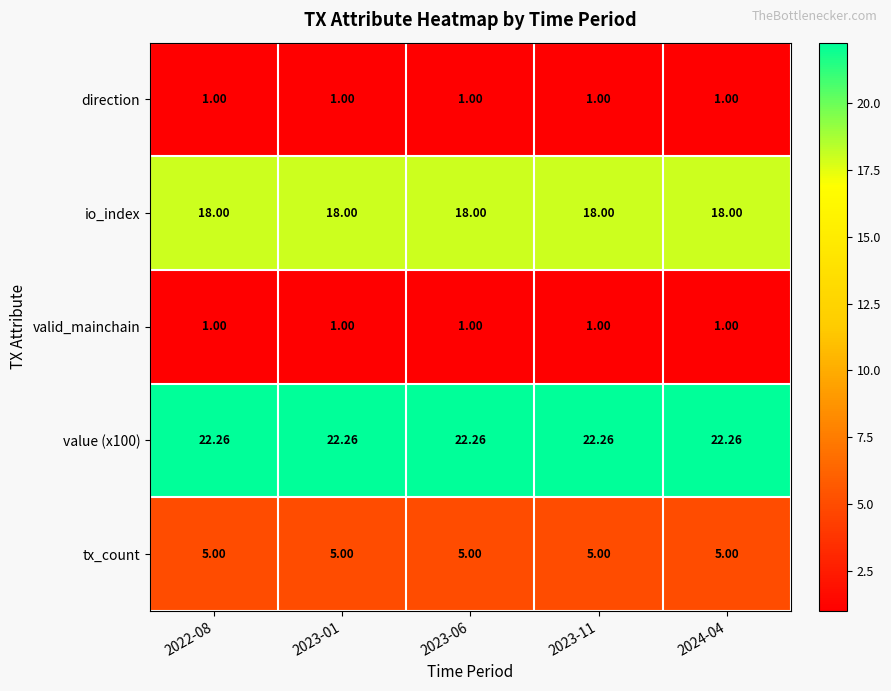

Is the value of direction at 2024-04 greater than the value of io_index at 2022-08?

No